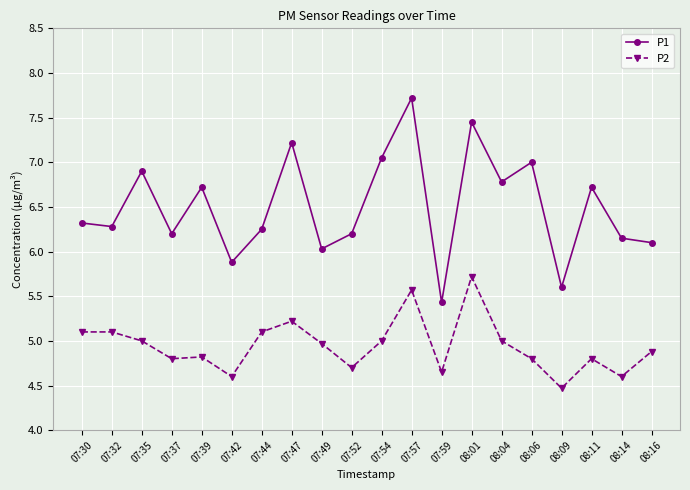

What is the difference between the P2 values at 07:54 and 07:32?

0.1